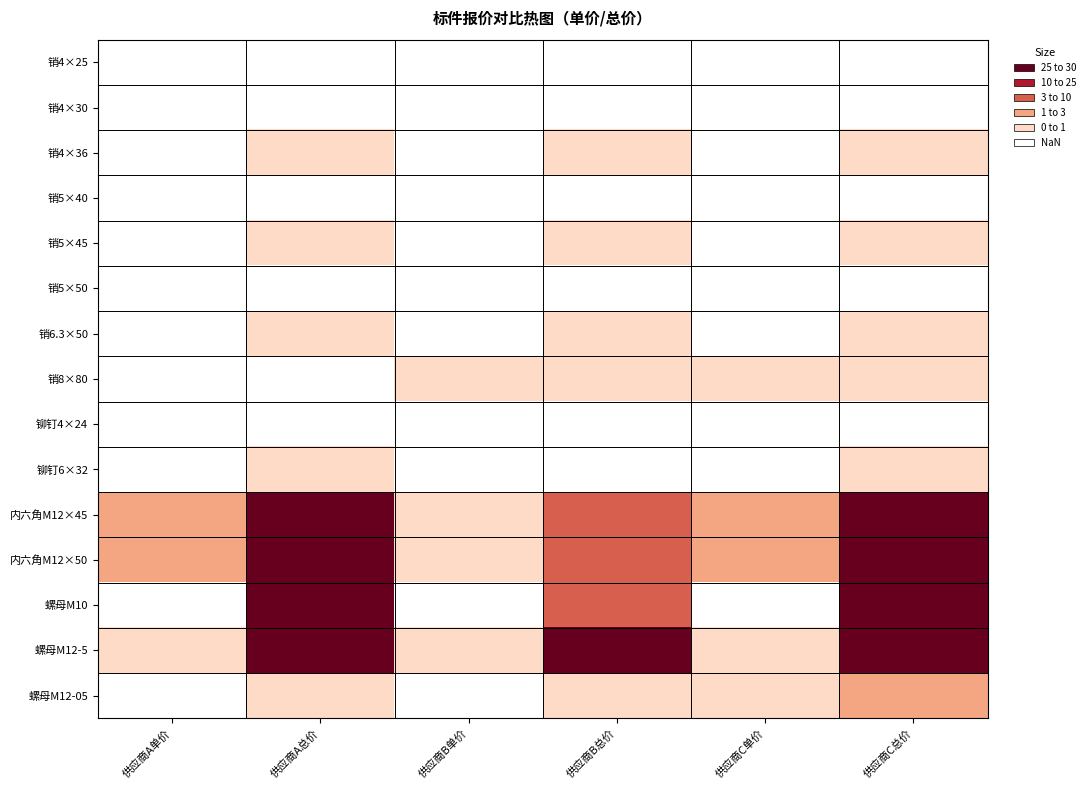

Reading right to left, what are all the values shown in this chart?

销4×25: 供应商C总价=0.2	供应商C单价=0.1	供应商B总价=0.1	供应商B单价=0.0	供应商A总价=0.1	供应商A单价=0.0
销4×30: 供应商C总价=0.1	供应商C单价=0.1	供应商B总价=0.1	供应商B单价=0.0	供应商A总价=0.1	供应商A单价=0.1
销4×36: 供应商C总价=1.9	供应商C单价=0.1	供应商B总价=1.2	供应商B单价=0.1	供应商A总价=1.7	供应商A单价=0.1
销5×40: 供应商C总价=0.1	供应商C单价=0.1	供应商B总价=0.1	供应商B单价=0.1	供应商A总价=0.1	供应商A单价=0.1
销5×45: 供应商C总价=1.2	供应商C单价=0.1	供应商B总价=0.6	供应商B单价=0.1	供应商A总价=1.3	供应商A单价=0.1
销5×50: 供应商C总价=0.3	供应商C单价=0.1	供应商B总价=0.1	供应商B单价=0.1	供应商A总价=0.3	供应商A单价=0.1
销6.3×50: 供应商C总价=0.7	供应商C单价=0.2	供应商B总价=0.7	供应商B单价=0.2	供应商A总价=0.7	供应商A单价=0.2
销8×80: 供应商C总价=0.6	供应商C单价=0.6	供应商B总价=0.8	供应商B单价=0.8	供应商A总价=0.4	供应商A单价=0.4
铆钉4×24: 供应商C总价=0.1	供应商C单价=0.1	供应商B总价=0.1	供应商B单价=0.1	供应商A总价=0.1	供应商A单价=0.1
铆钉6×32: 供应商C总价=0.9	供应商C单价=0.2	供应商B总价=0.4	供应商B单价=0.1	供应商A总价=0.7	供应商A单价=0.2
内六角M12×45: 供应商C总价=17.6	供应商C单价=2.2	供应商B总价=9.2	供应商B单价=1.1	供应商A总价=16.6	供应商A单价=2.1
内六角M12×50: 供应商C总价=18.5	供应商C单价=2.3	供应商B总价=10.2	供应商B单价=1.3	供应商A总价=17.4	供应商A单价=2.2
螺母M10: 供应商C总价=27.4	供应商C单价=0.5	供应商B总价=14.0	供应商B单价=0.2	供应商A总价=25.2	供应商A单价=0.5
螺母M12-5: 供应商C总价=28.1	供应商C单价=0.8	供应商B总价=20.2	供应商B单价=0.6	供应商A总价=27.1	供应商A单价=0.8
螺母M12-05: 供应商C总价=2.1	供应商C单价=0.5	供应商B总价=1.5	供应商B单价=0.4	供应商A总价=1.7	供应商A单价=0.4